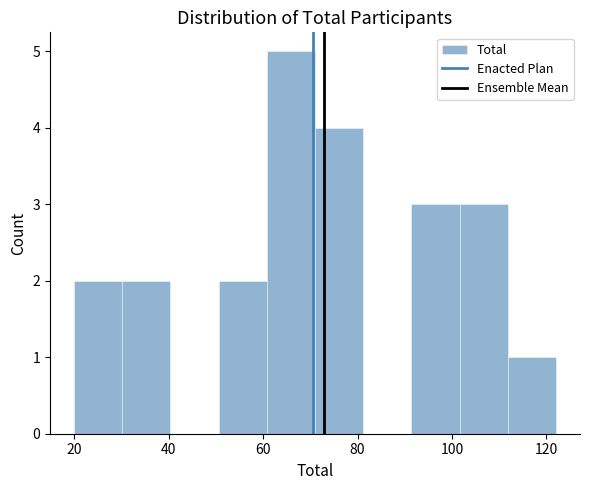

Reading left to right, list every bar in this chart as the range it spans on the x-axis followed by its height. Neither the bar edges nor the heights are printed on the chart, so give them approximately, as read against the axes.

20.0 to 30.2: 2
30.2 to 40.4: 2
40.4 to 50.6: 0
50.6 to 60.8: 2
60.8 to 71.0: 5
71.0 to 81.2: 4
81.2 to 91.4: 0
91.4 to 101.6: 3
101.6 to 111.8: 3
111.8 to 122.0: 1